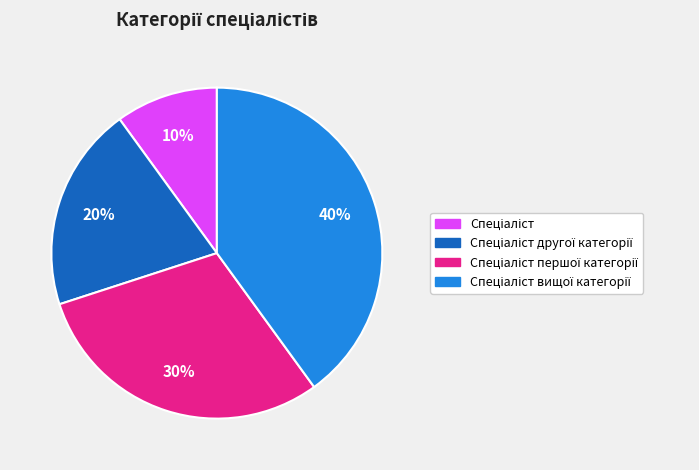

Is there any slice that represents more than half of the pie?

No